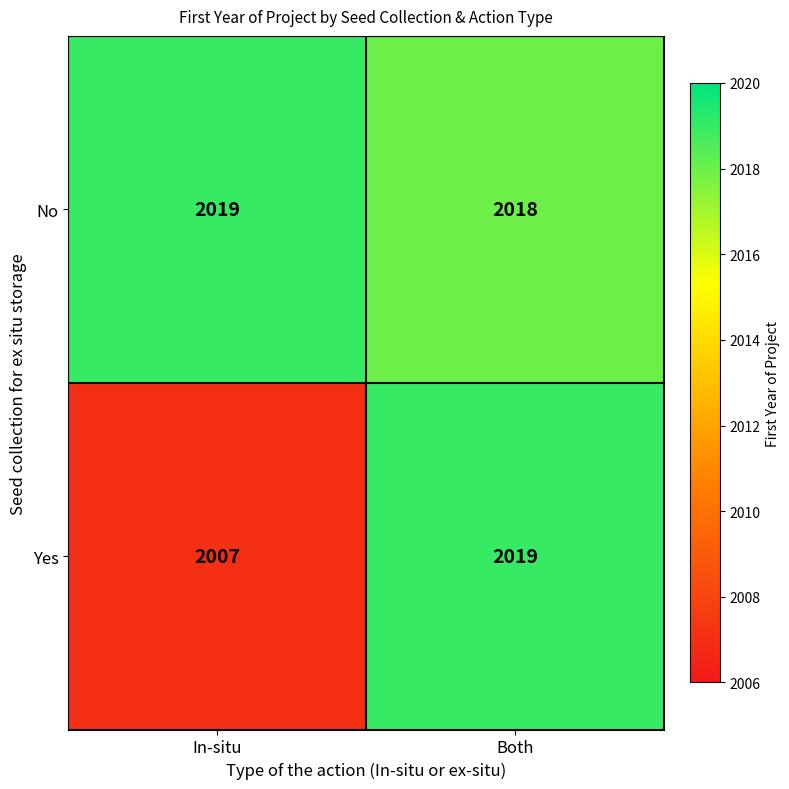

List the series in order of their overall mean, lowest first.

Yes, No